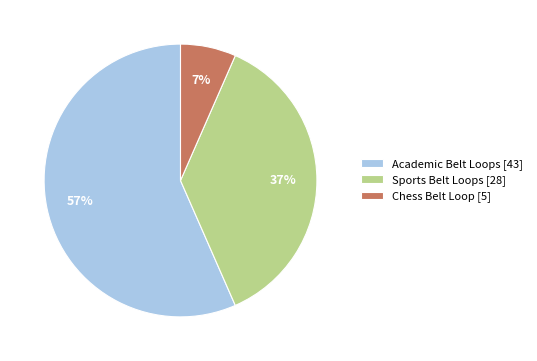

Is there a majority slice in this chart?

Yes